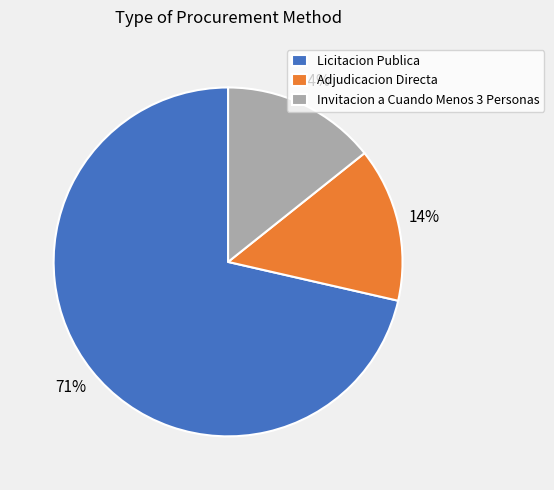

Count the number of slices in the pie.

3